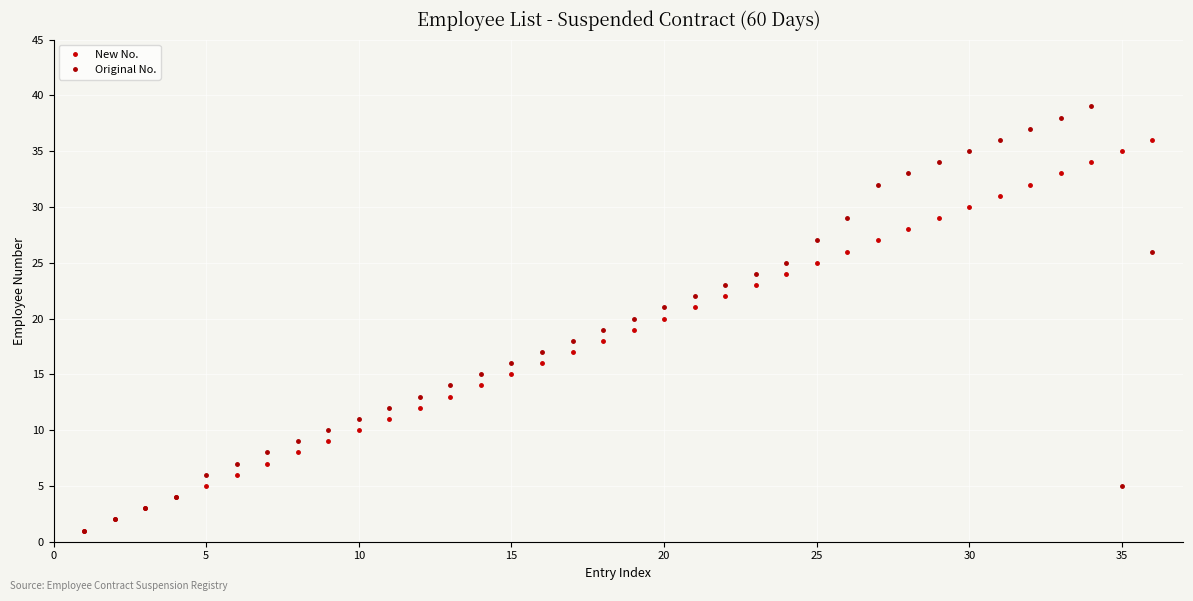

Does the chart display data point markers on the line(s)?

Yes